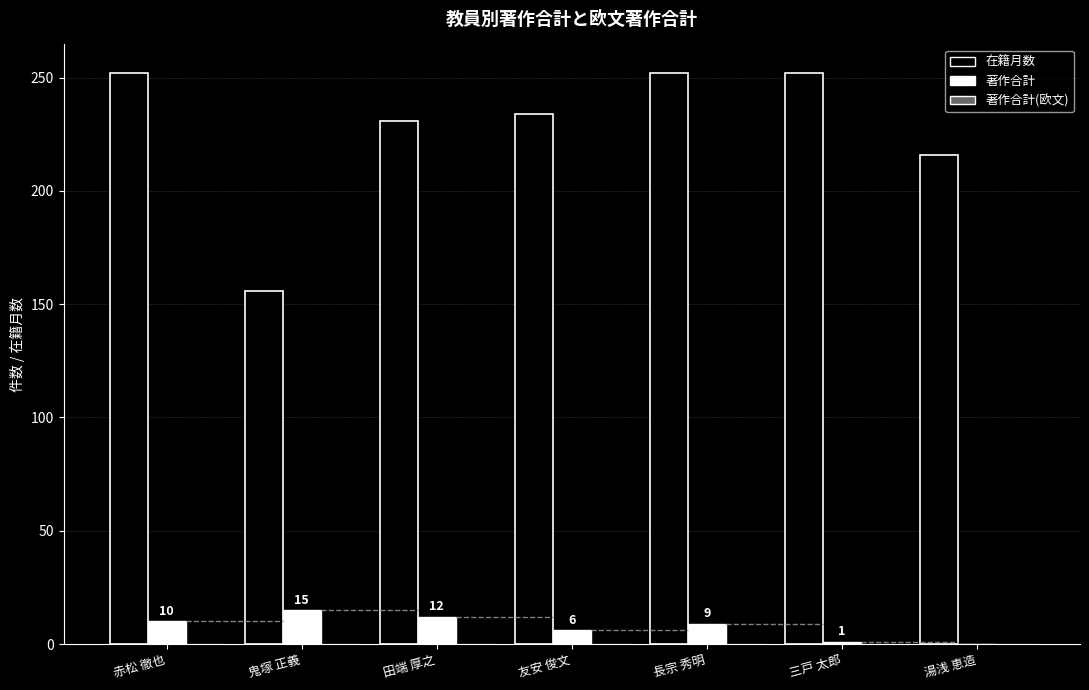

Are the bars grouped side by side (vs. stacked)?

Yes